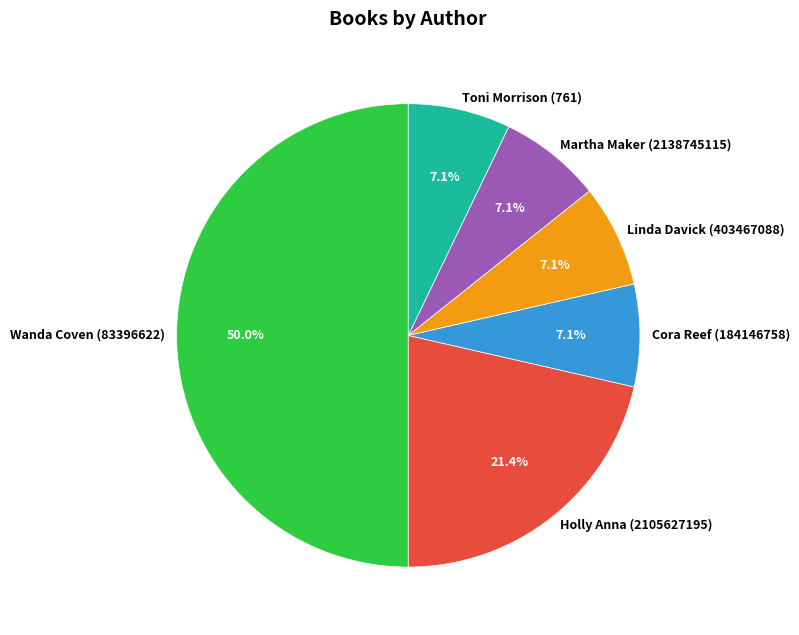

Which category has the biggest portion of the pie?

Wanda Coven (83396622)